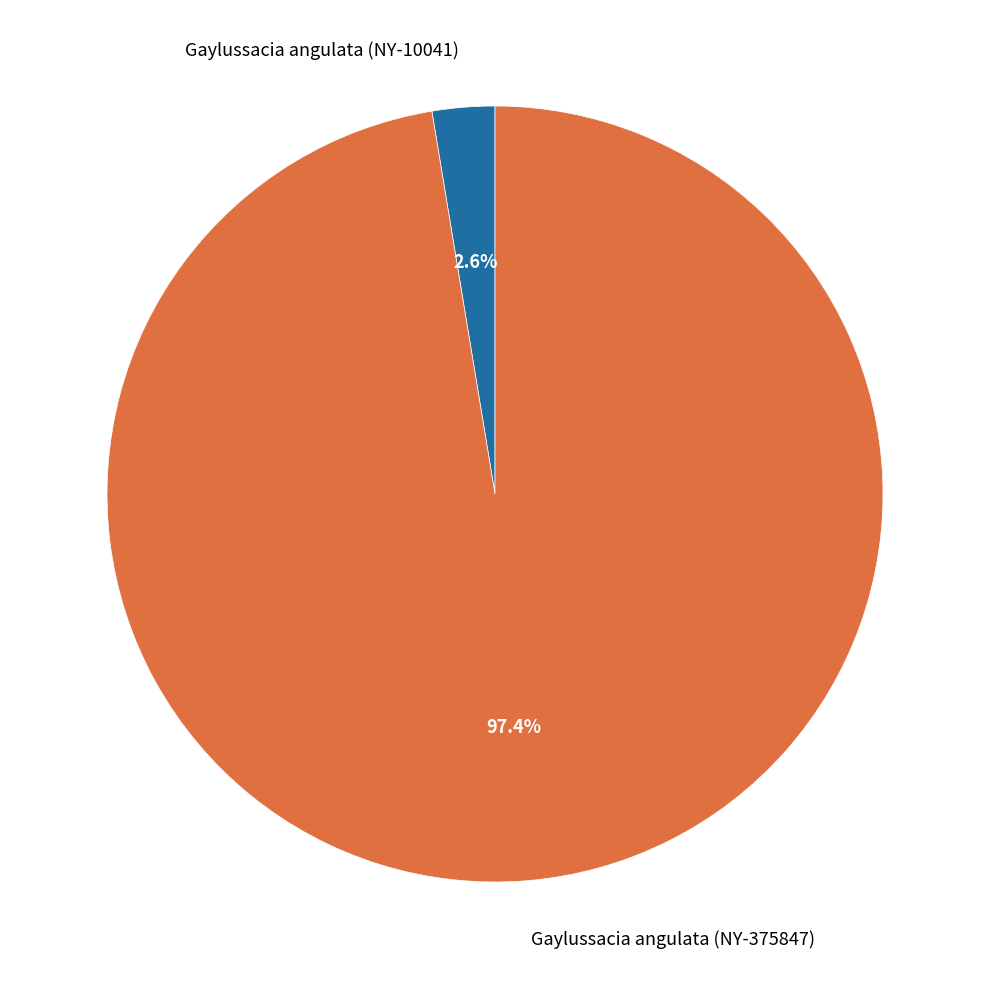

The Gaylussacia angulata (NY-10041) slice represents 11% of the pie. True or false?

False